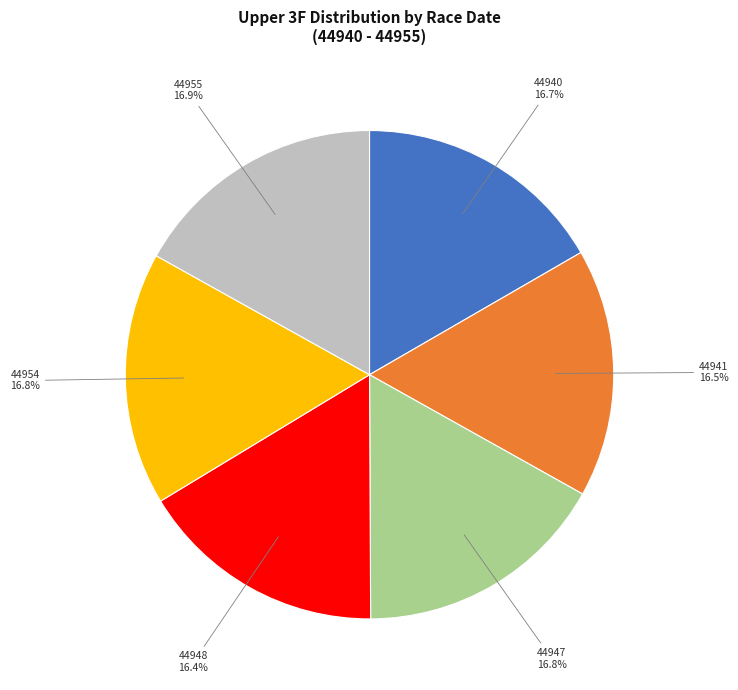

Is there any slice that represents more than half of the pie?

No